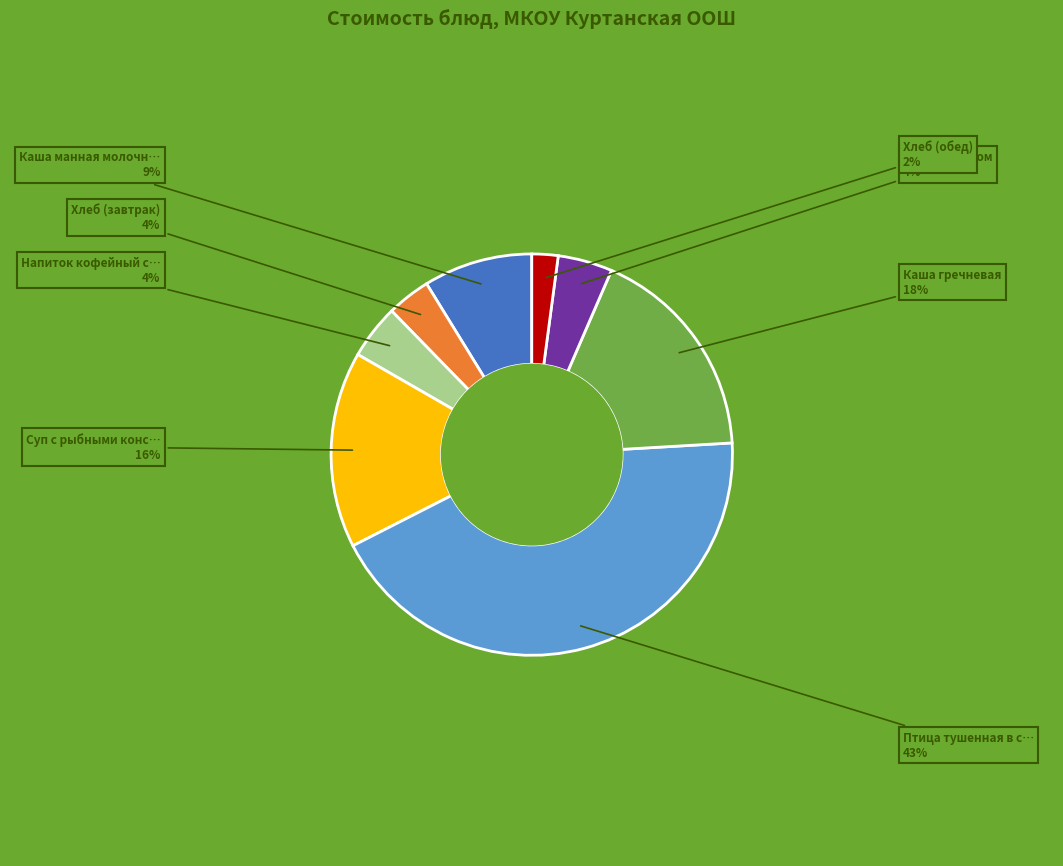

To the nearest percent, what is the difference between the largest and smallest slice percentages?

41%